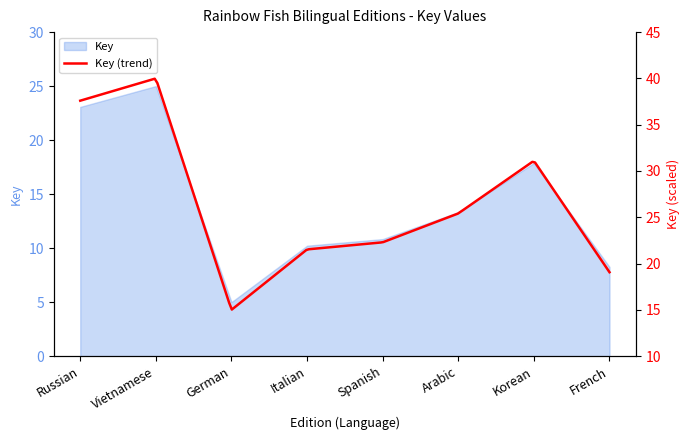

What is the sum of the values at German and Russian?

28.1